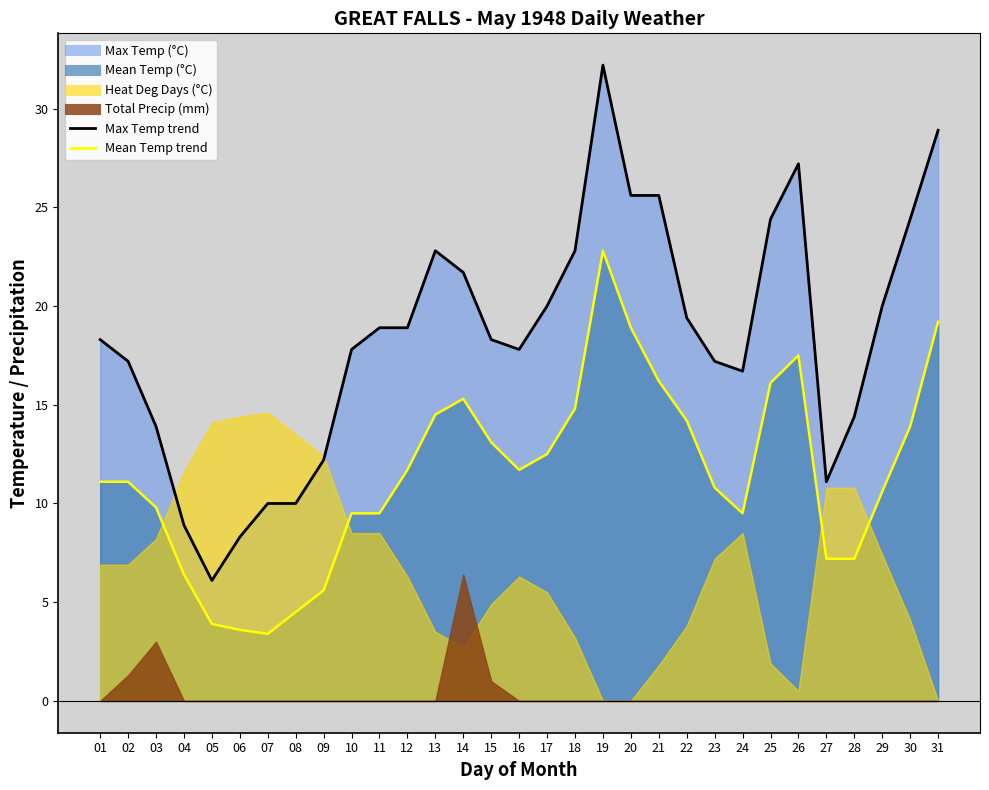

Is the value of Mean Temp (°C) at 23 greater than the value of Max Temp (°C) at 17?

No